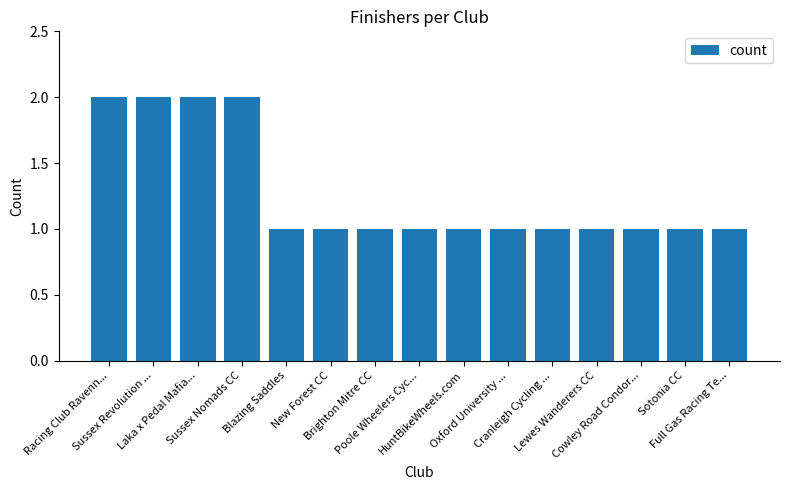

What is the value of the 11th bar from the left?

1